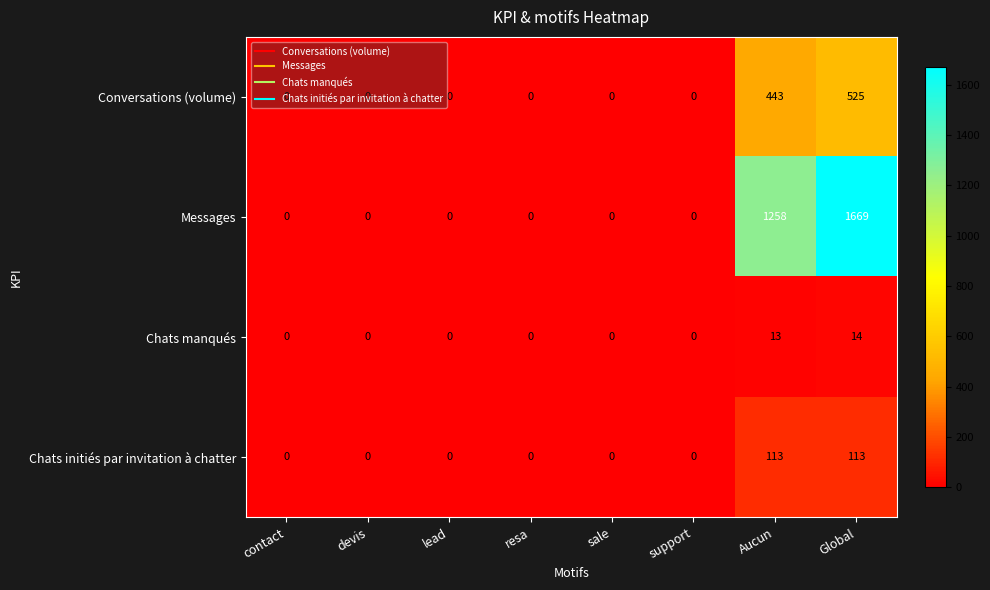

Where is Chats manqués nearest to the value 7?

Aucun